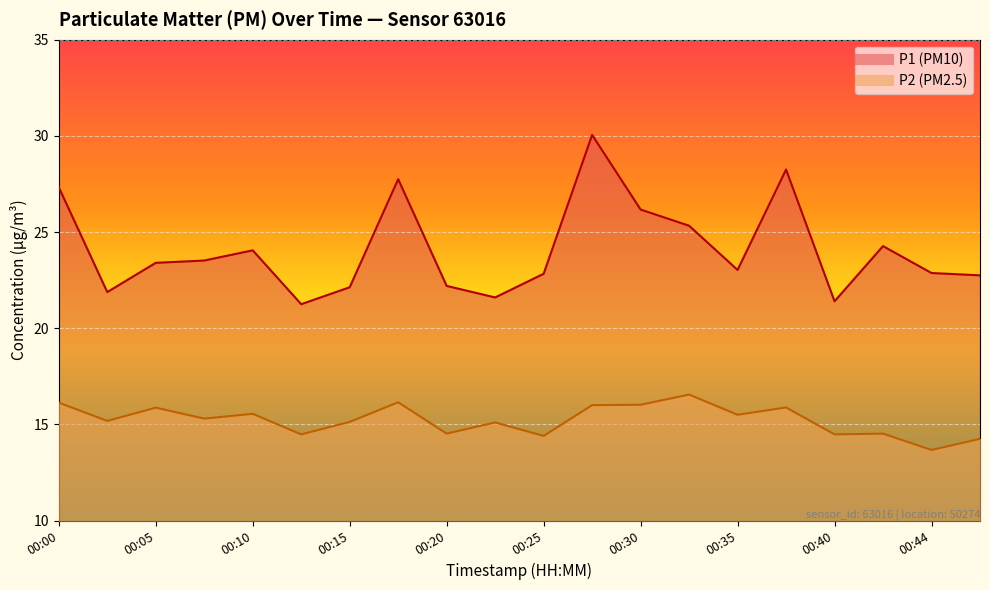

True or false: P1 has more than 0 points higher than both neighbors.

True